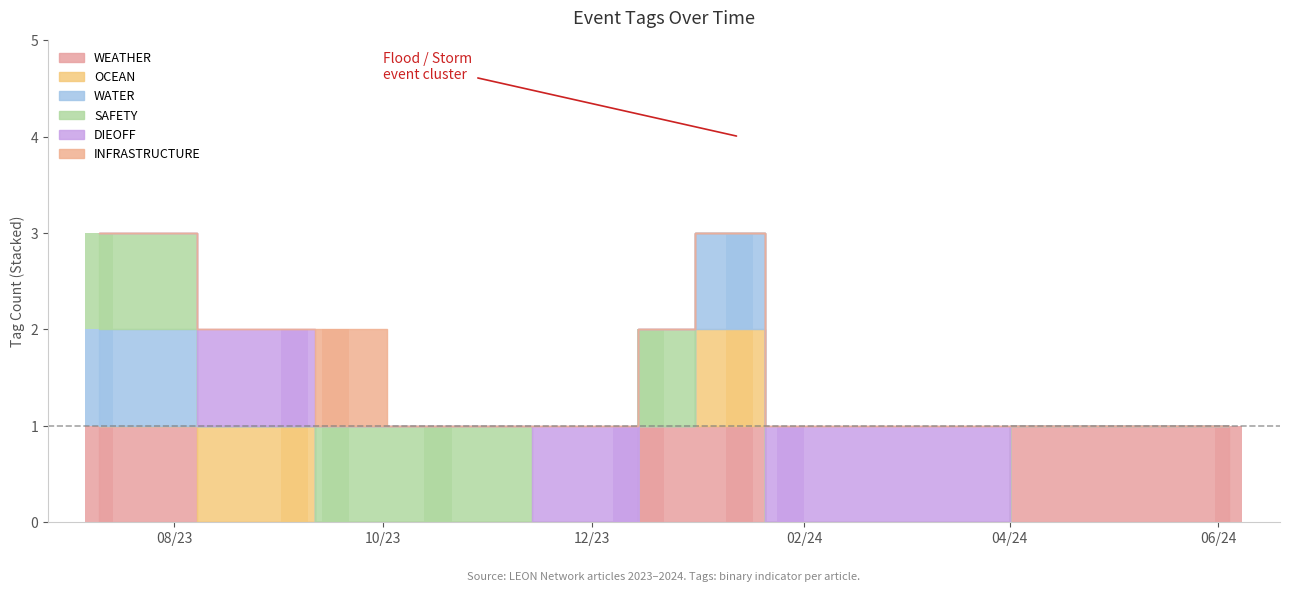

What is the total value across all series at 2023-09-17?

2